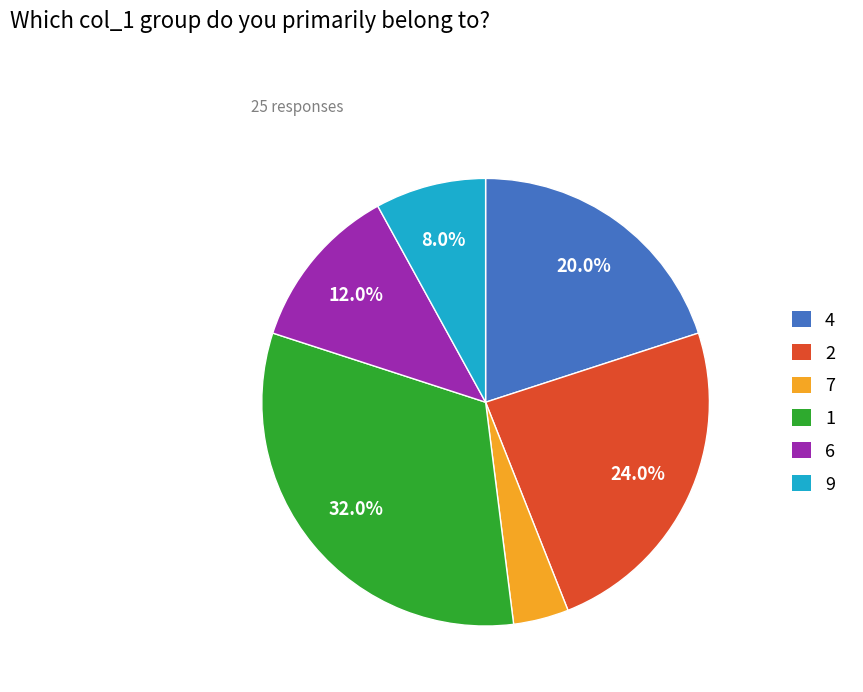

Is there any slice that represents more than half of the pie?

No